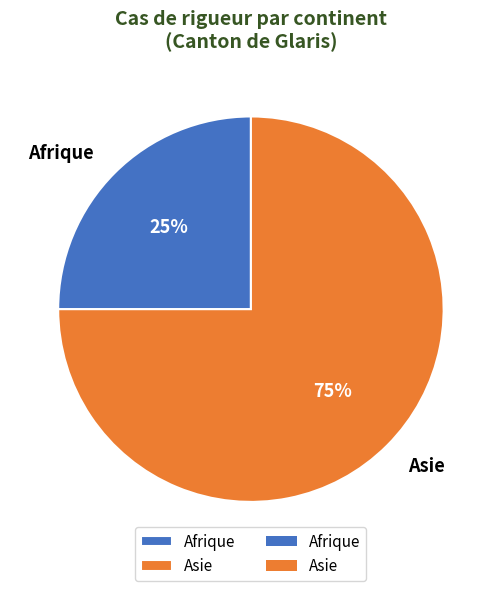

Which slice is the largest?

Asie